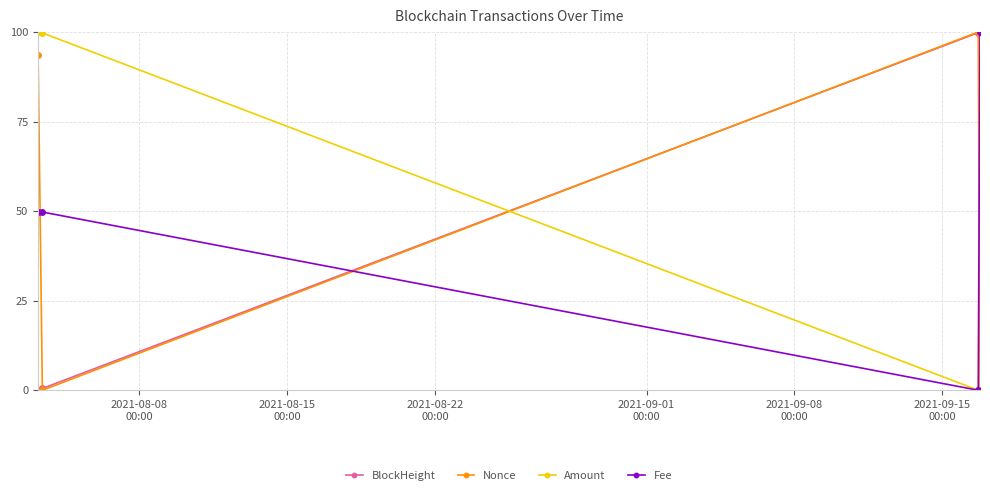

How many lines are shown in the chart?

4